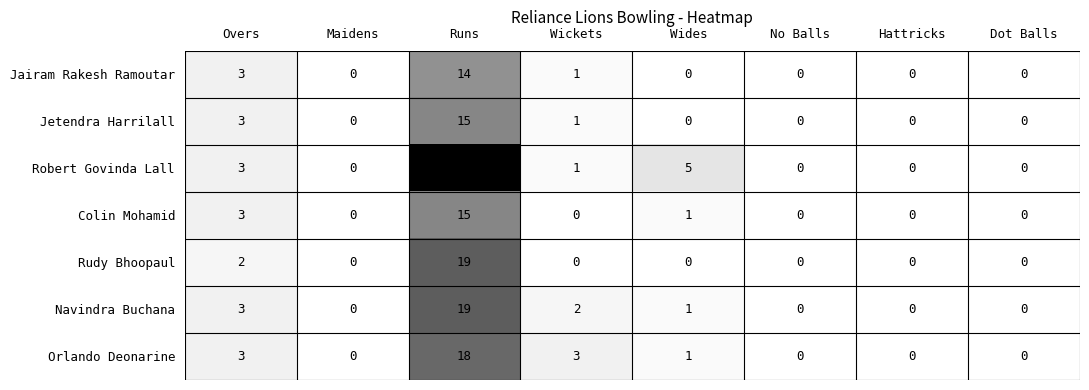

At which label is Colin Mohamid closest to 7?

Overs